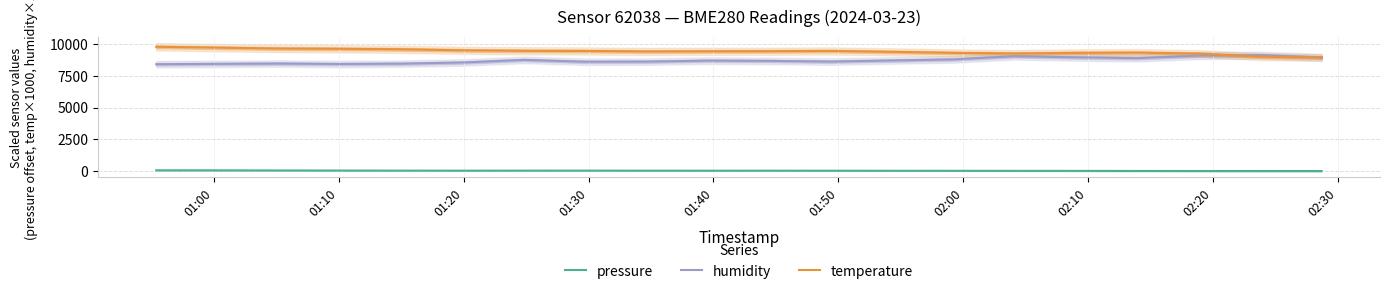

True or false: pressure and temperature cross at least once.

False